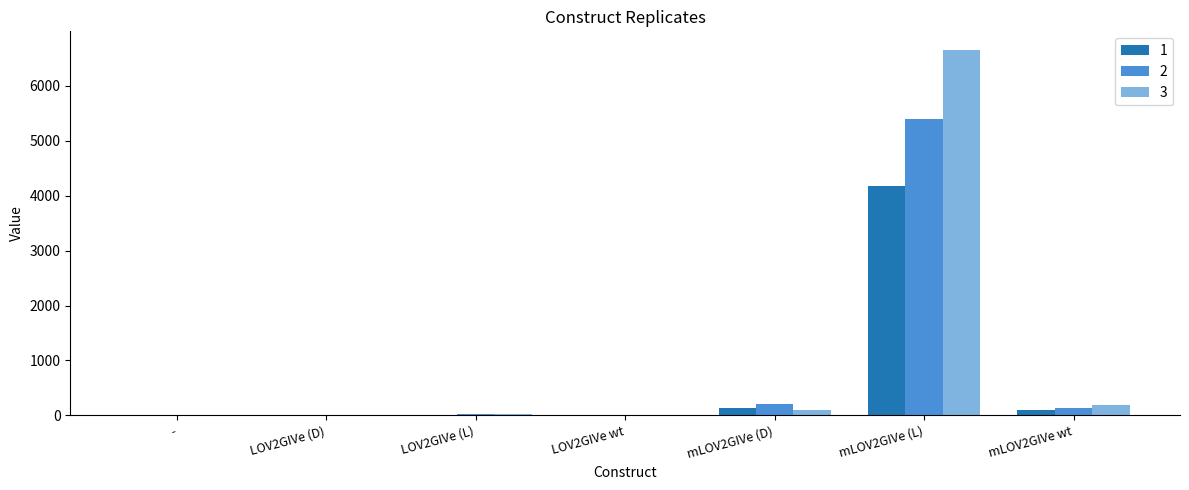

What is the total value across all series at -?

31.0